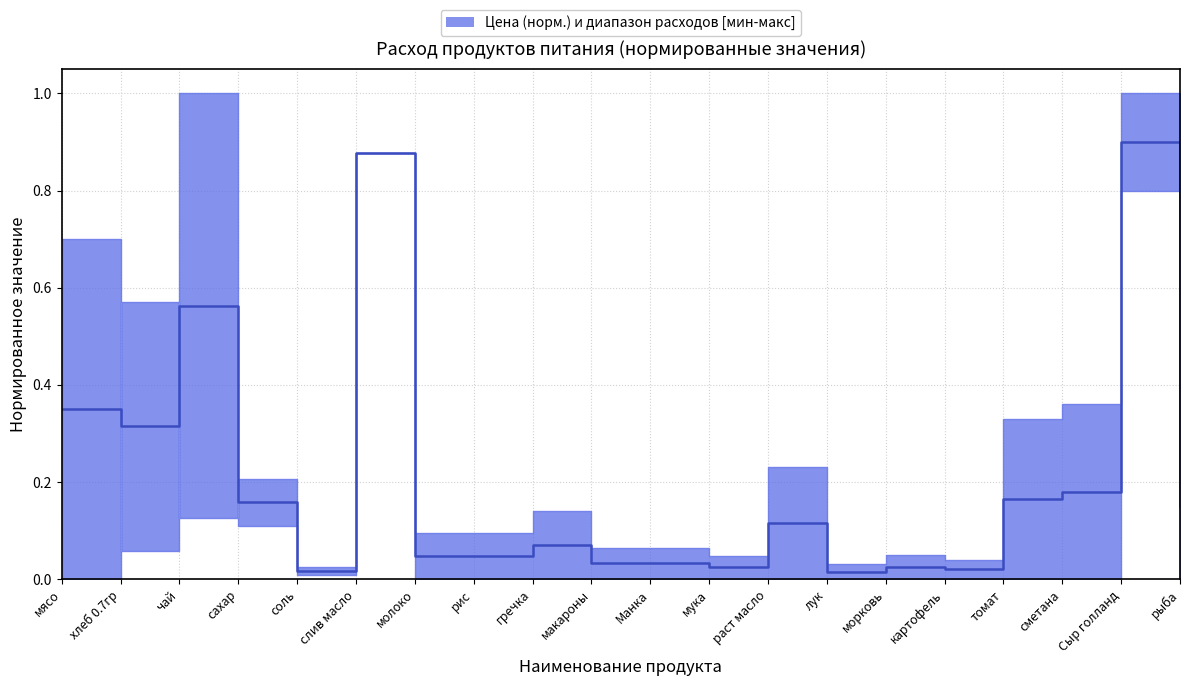

How many points are higher than both their immediate neighbors (excluding endpoints)?

6